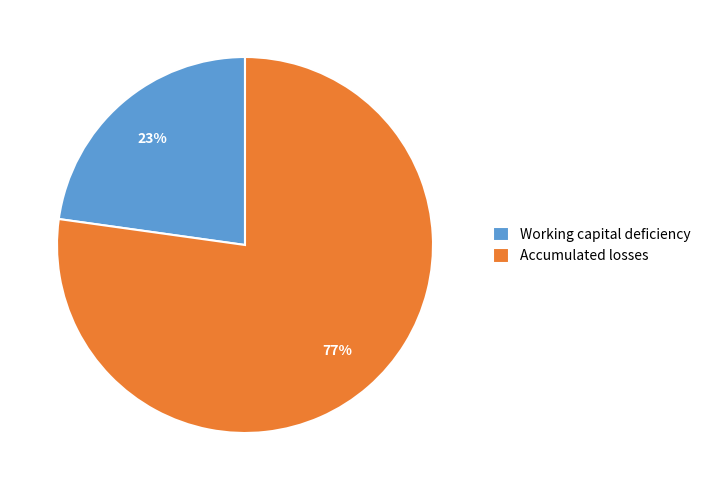

Does Working capital deficiency represent more than half of the total?

No